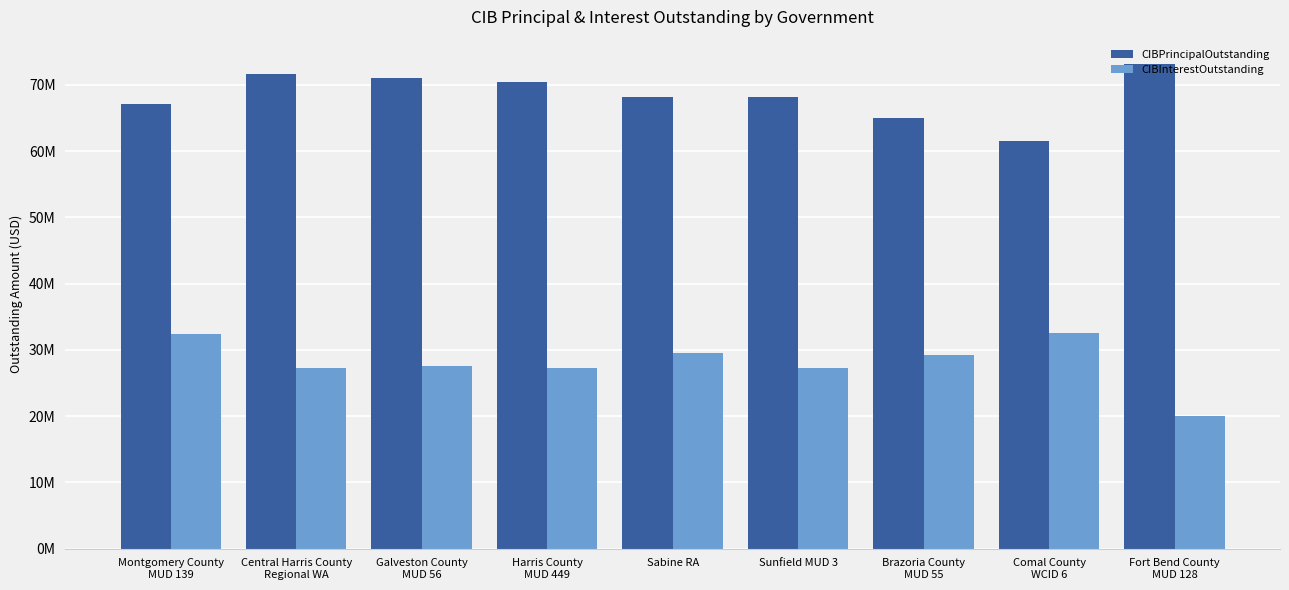

Where does the CIBInterestOutstanding series first go above 27530164?

Montgomery County
MUD 139